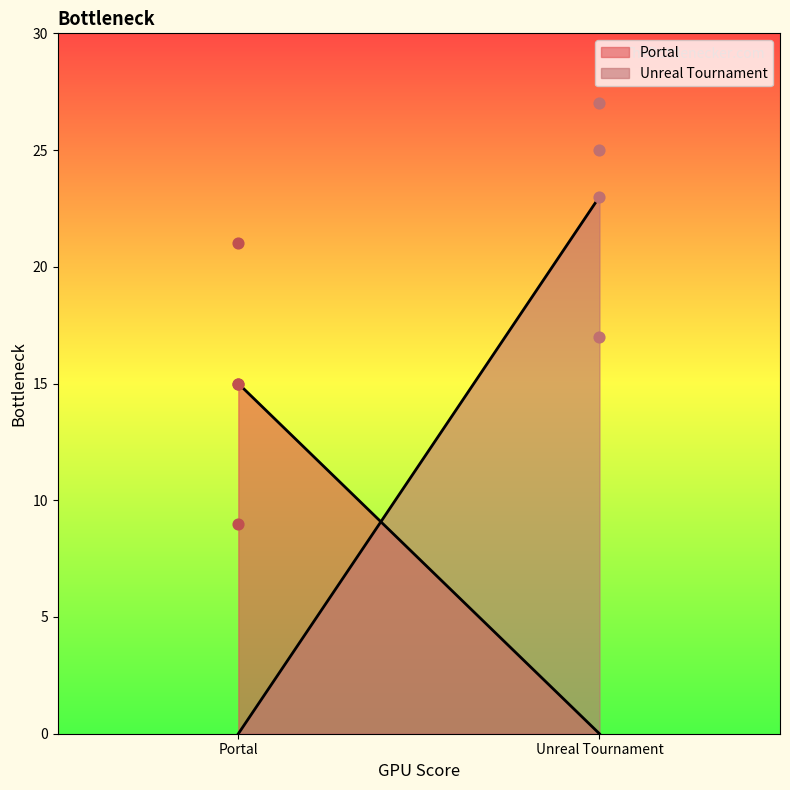

Is the value of Portal at 1 greater than the value of Unreal Tournament at -1?

No